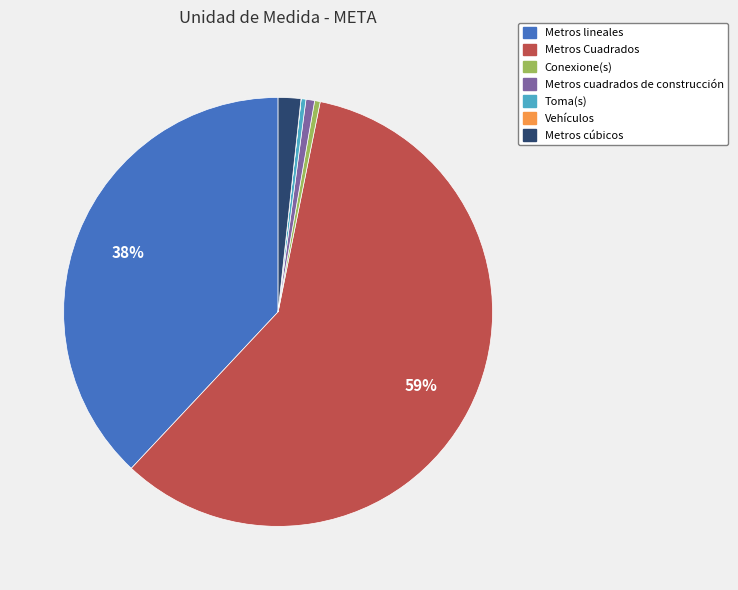

Is there any slice that represents more than half of the pie?

Yes